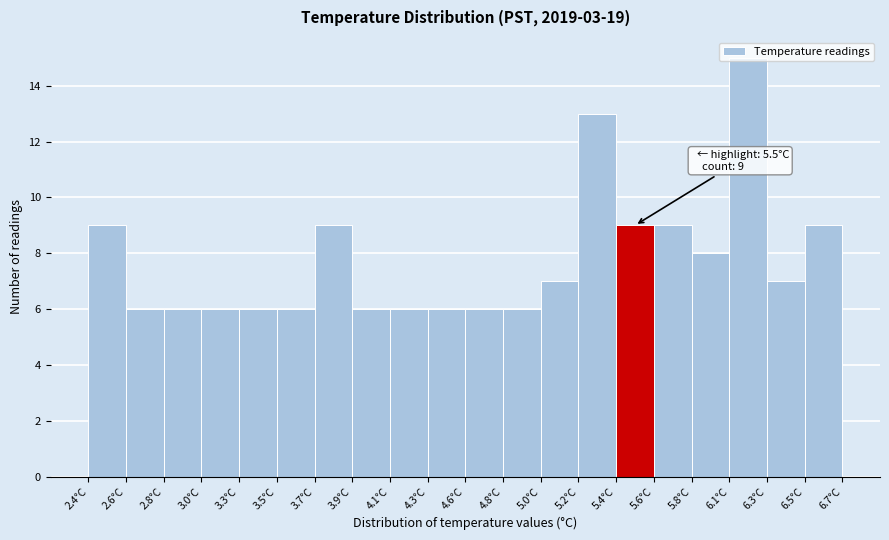

Is it true that the value at 4.1°C is 6?

True